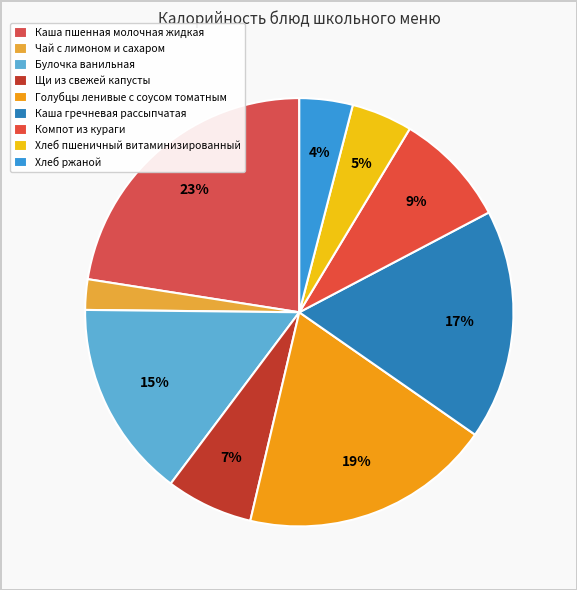

Which category has the biggest portion of the pie?

Каша пшенная молочная жидкая